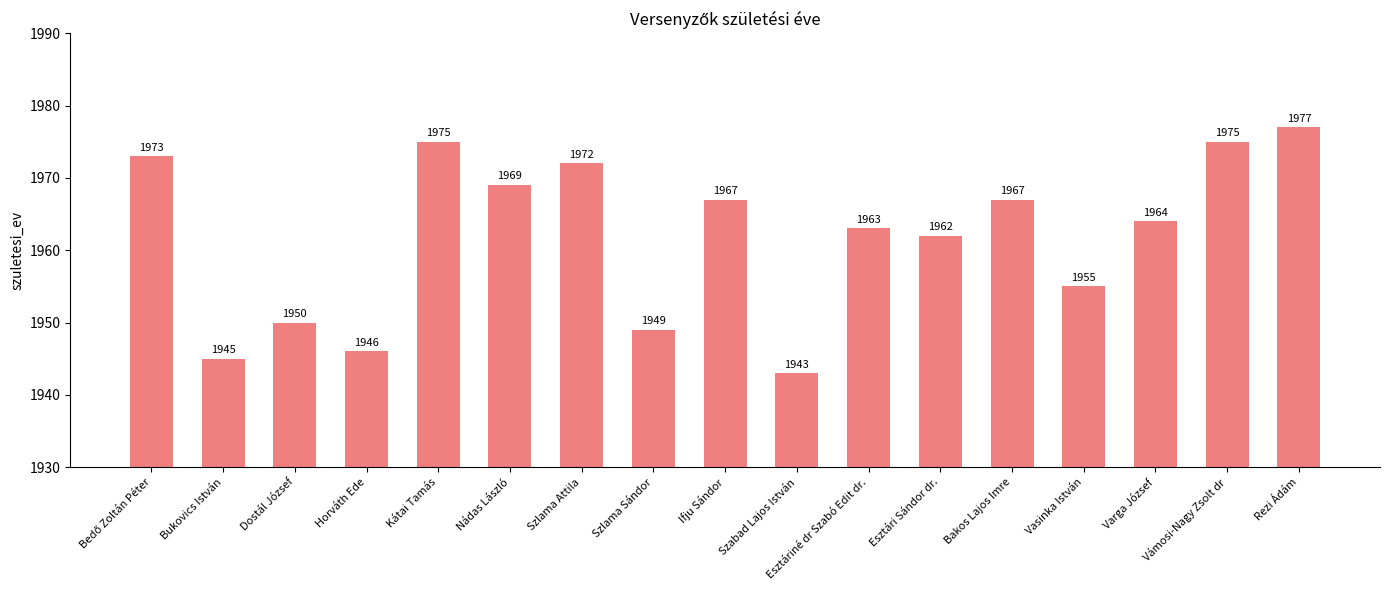

The value at Szabad Lajos István is 1943. True or false?

True